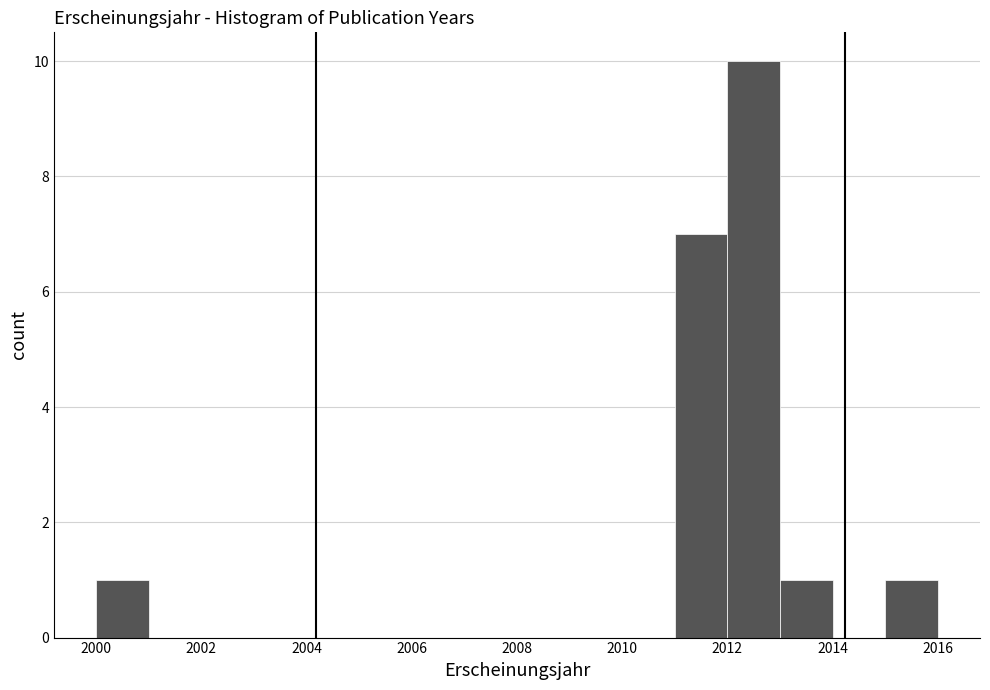

Reading left to right, transcribe this chart: for each bar, give the range it covers on the x-axis and its height. The values are not printed on the chart, so give them approximately, as read against the axis.

2000 to 2001: 1
2001 to 2002: 0
2002 to 2003: 0
2003 to 2004: 0
2004 to 2005: 0
2005 to 2006: 0
2006 to 2007: 0
2007 to 2008: 0
2008 to 2009: 0
2009 to 2010: 0
2010 to 2011: 0
2011 to 2012: 7
2012 to 2013: 10
2013 to 2014: 1
2014 to 2015: 0
2015 to 2016: 1